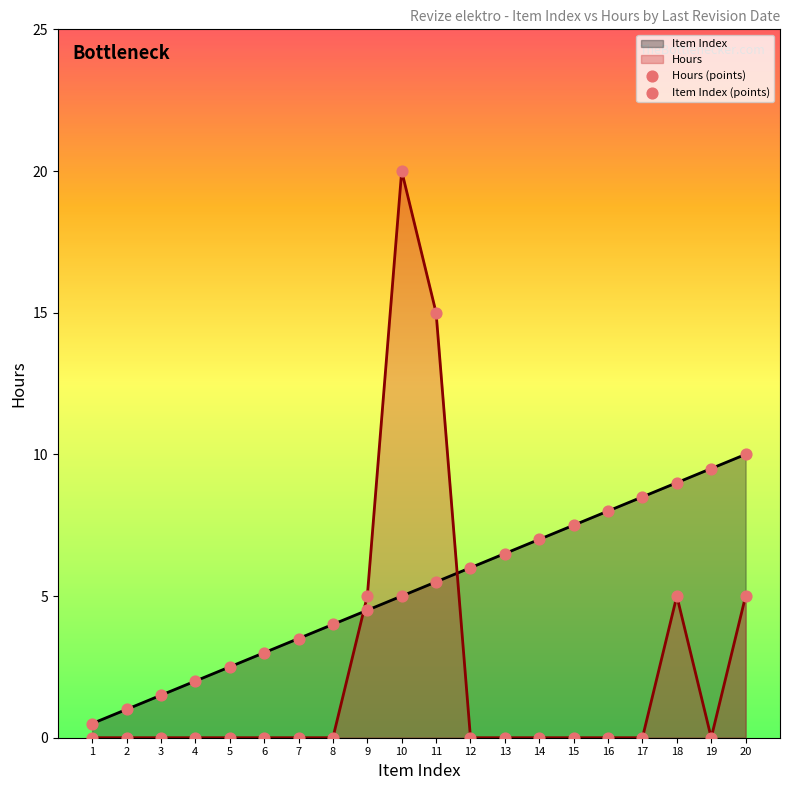

Which series contains the highest Y value?

Hours (points)